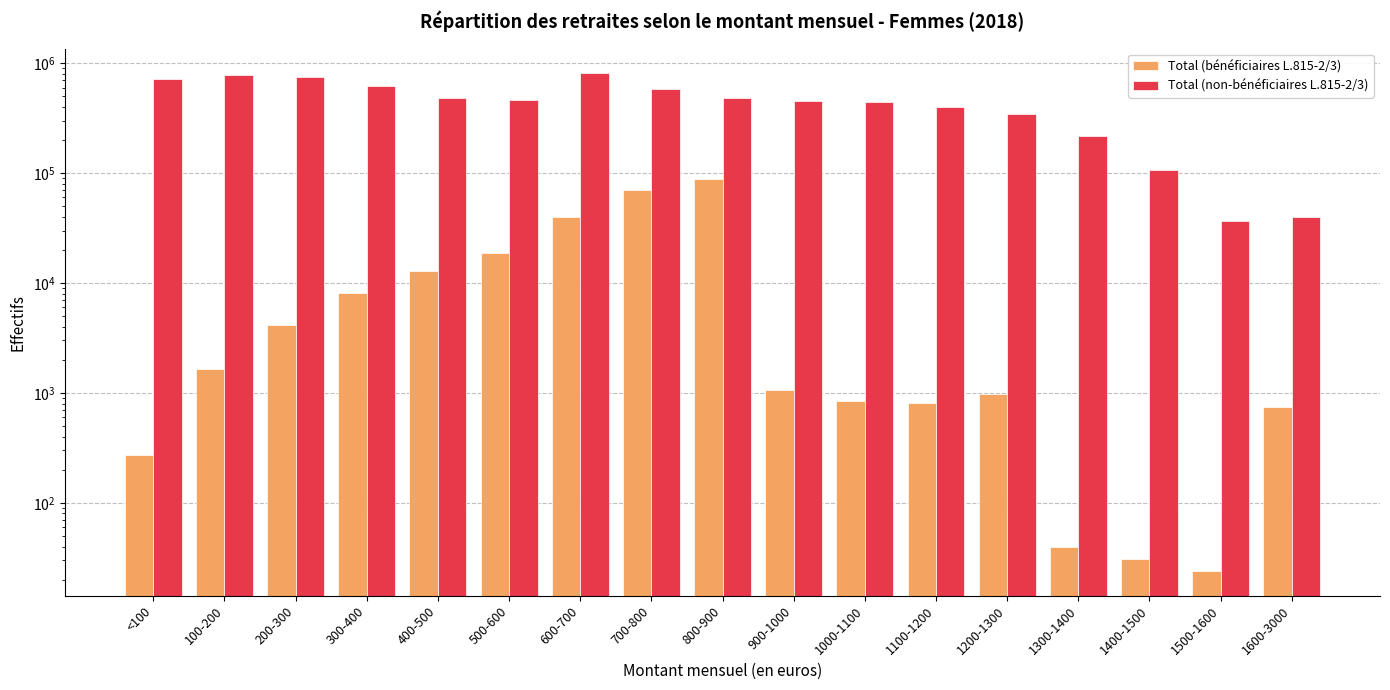

Reading left to right, transcribe all the data shown in this chart.

Total (bénéficiaires L.815-2/3): <100=273	100-200=1650	200-300=4143	300-400=8069	400-500=12787	500-600=18806	600-700=39997	700-800=69806	800-900=87747	900-1000=1057	1000-1100=838	1100-1200=805	1200-1300=981	1300-1400=40	1400-1500=31	1500-1600=24	1600-3000=740
Total (non-bénéficiaires L.815-2/3): <100=715551	100-200=781821	200-300=750807	300-400=624185	400-500=481616	500-600=465163	600-700=806730	700-800=577434	800-900=480089	900-1000=452802	1000-1100=444860	1100-1200=401732	1200-1300=346767	1300-1400=218942	1400-1500=107426	1500-1600=36956	1600-3000=40236